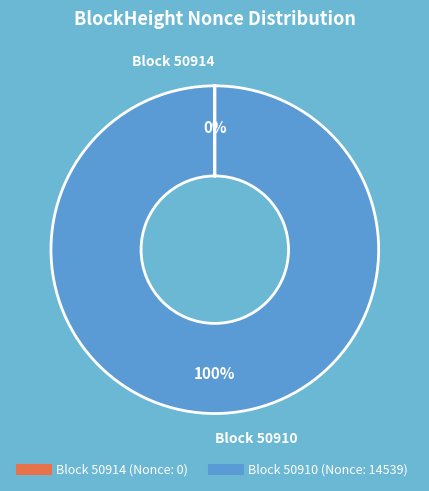

Is there any slice that represents more than half of the pie?

Yes